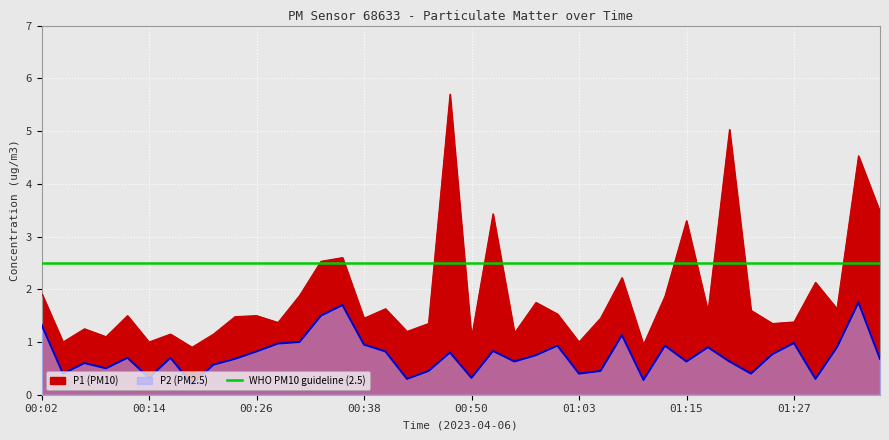

Reading left to right, transcribe all the data shown in this chart.

P1: 1.9	1.0	1.2	1.1	1.5	1.0	1.1	0.9	1.1	1.5	1.5	1.4	1.9	2.5	2.6	1.4	1.6	1.2	1.4	5.7	1.1	3.4	1.2	1.8	1.5	1.0	1.4	2.2	0.9	1.9	3.3	1.6	5.0	1.6	1.4	1.4	2.1	1.6	4.5	3.5
P2: 1.3	0.4	0.6	0.5	0.7	0.3	0.7	0.2	0.6	0.7	0.8	1.0	1.0	1.5	1.7	0.9	0.8	0.3	0.5	0.8	0.3	0.8	0.6	0.8	0.9	0.4	0.5	1.1	0.3	0.9	0.6	0.9	0.6	0.4	0.8	1.0	0.3	0.9	1.8	0.7